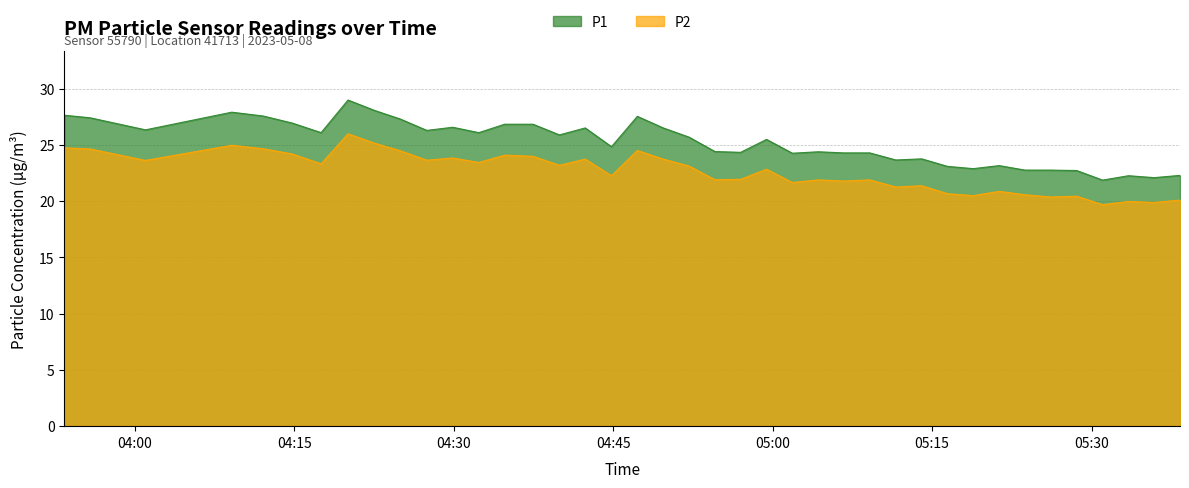

True or false: P2 and P1 cross at least once.

False